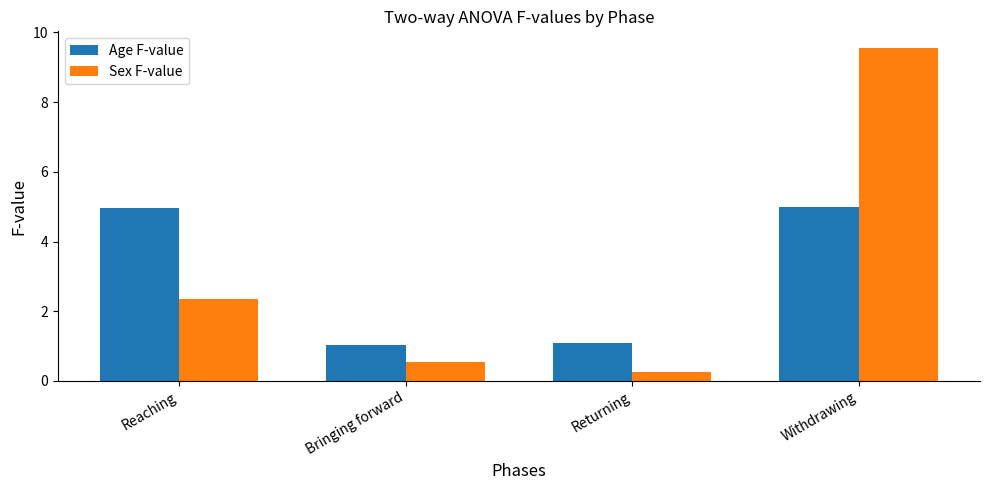

Is it true that Age F-value equals 1.0 at Bringing forward?

True